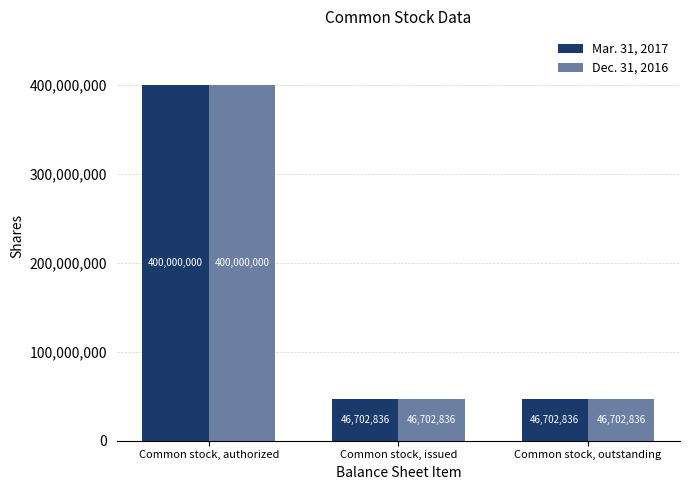

Which category has the highest value across all series?

Common stock, authorized